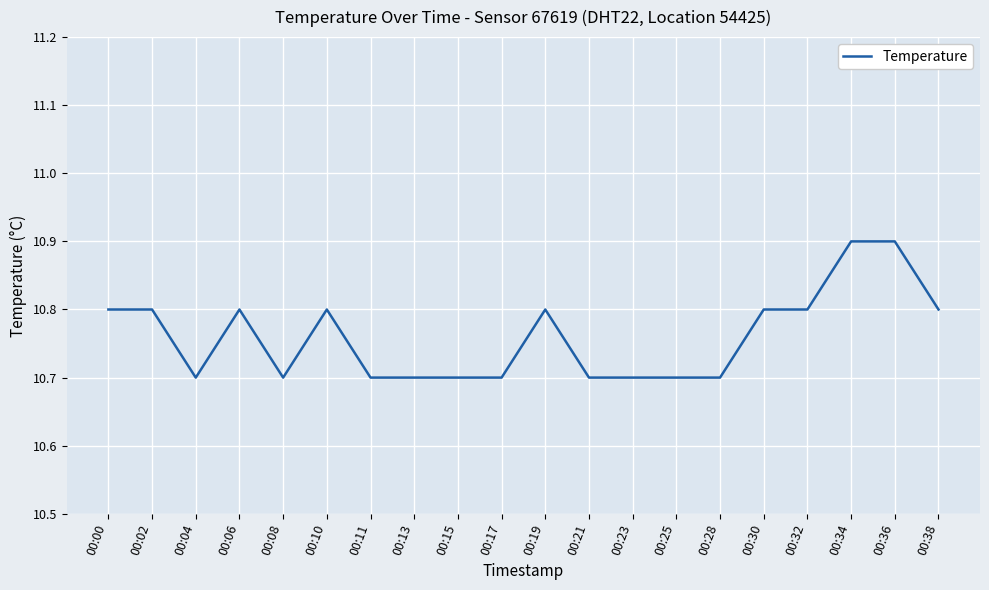

Approximately how many times larger is the value at 00:11 compared to 00:36?

1.0